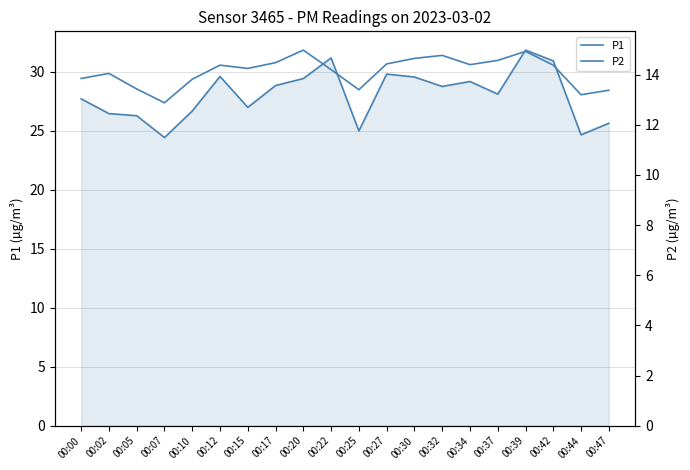

What is the sum of all P2 values?

282.4